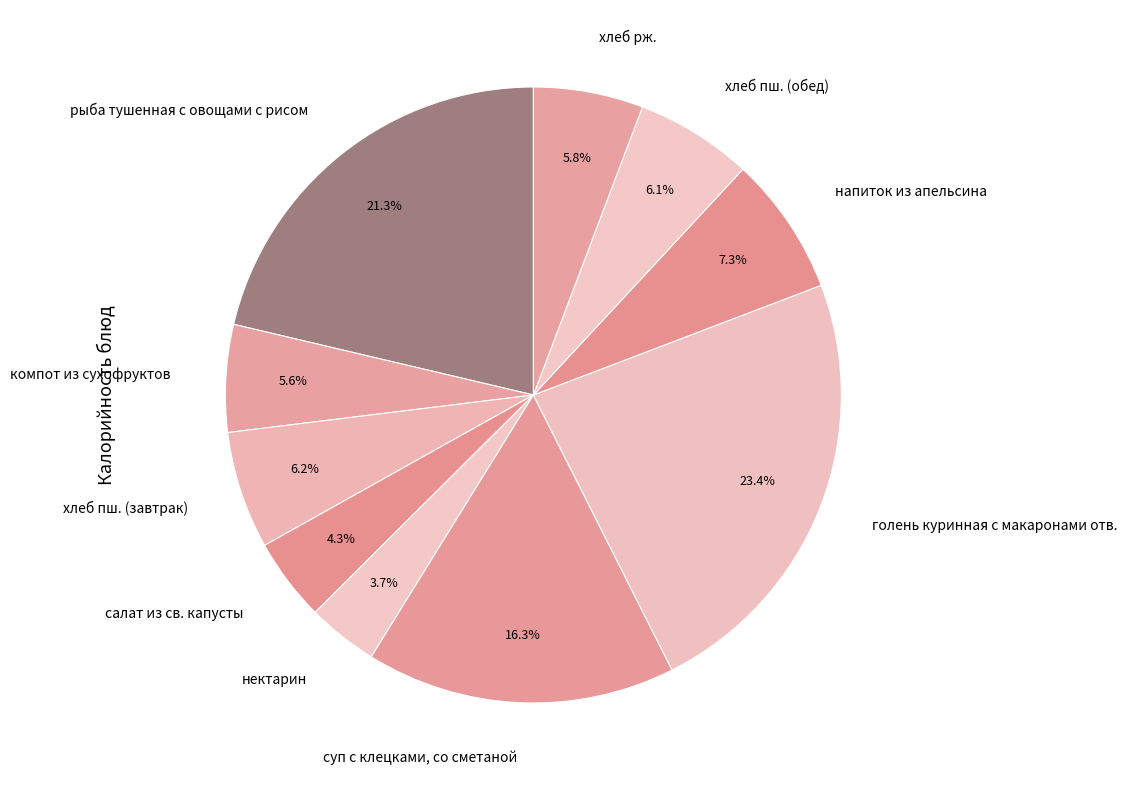

To the nearest percent, what is the difference between the largest and smallest slice percentages?

20%